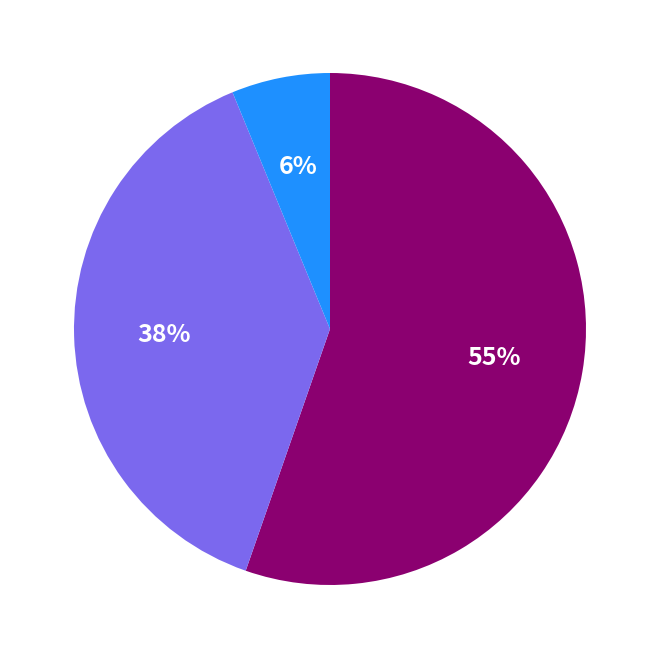

To the nearest percent, what is the average slice percentage?

33%